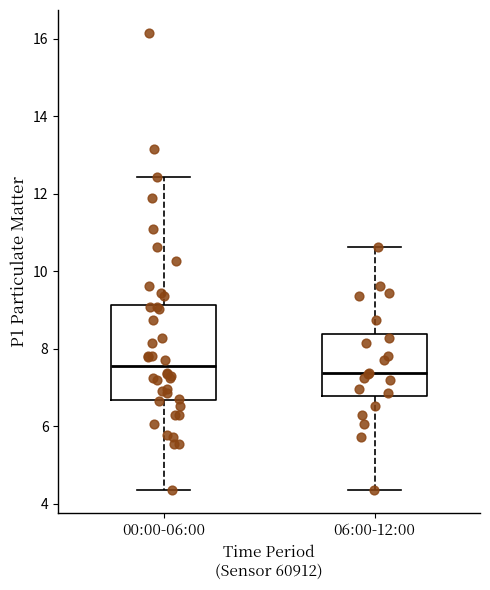

Which box is the tallest, from its lower edge to its upper edge?

00:00-06:00